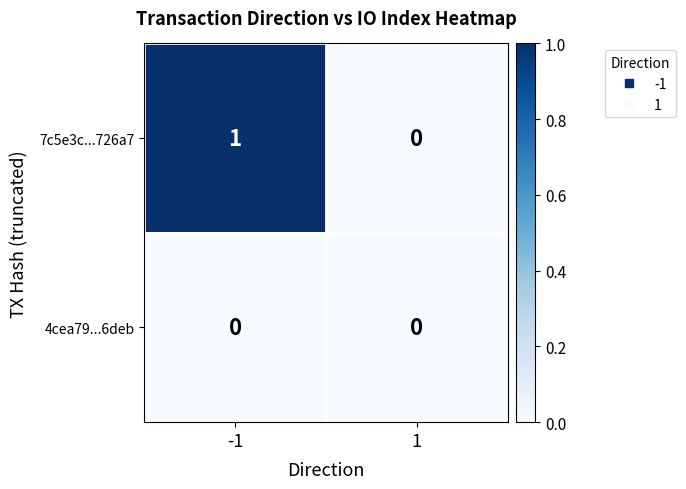

Reading left to right, list all the values displayed in this chart.

7c5e3c...726a7: -1=1	1=0
4cea79...6deb: -1=0	1=0